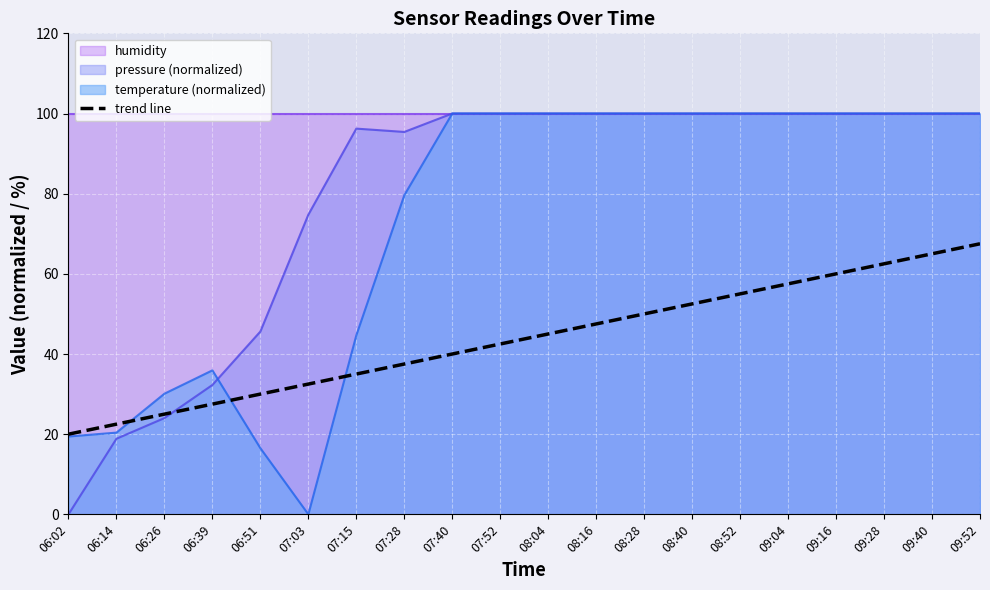

Rank the categories by value from lowest to highest.

06:02, 06:14, 06:26, 06:39, 06:51, 07:03, 07:15, 07:28, 07:40, 07:52, 08:04, 08:16, 08:28, 08:40, 08:52, 09:04, 09:16, 09:28, 09:40, 09:52